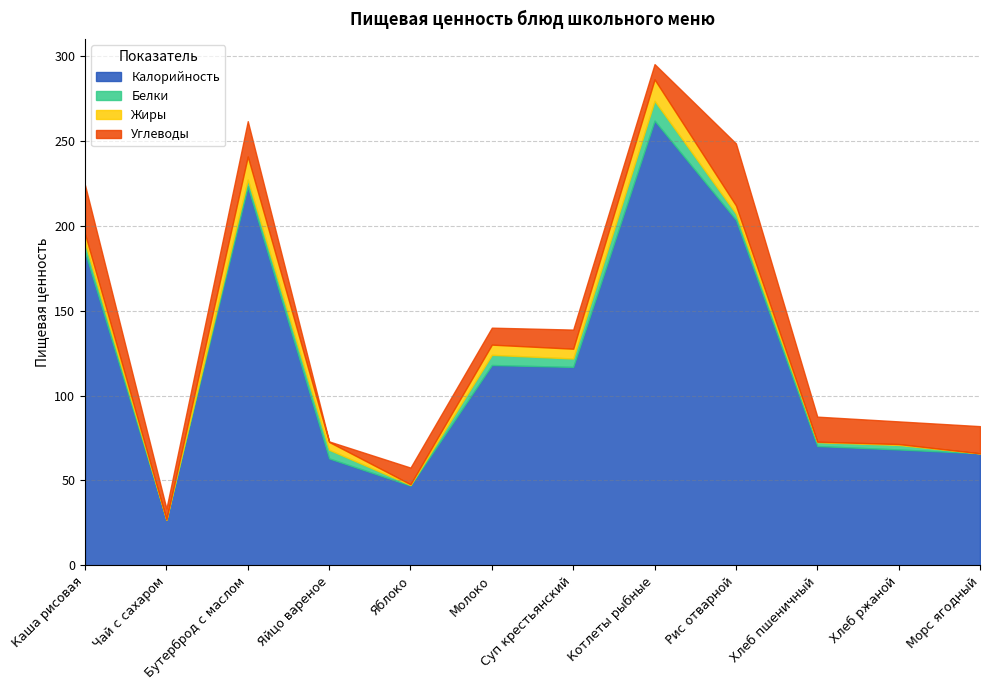

At which category does Калорийность reach its first local peak?

Бутерброд с маслом